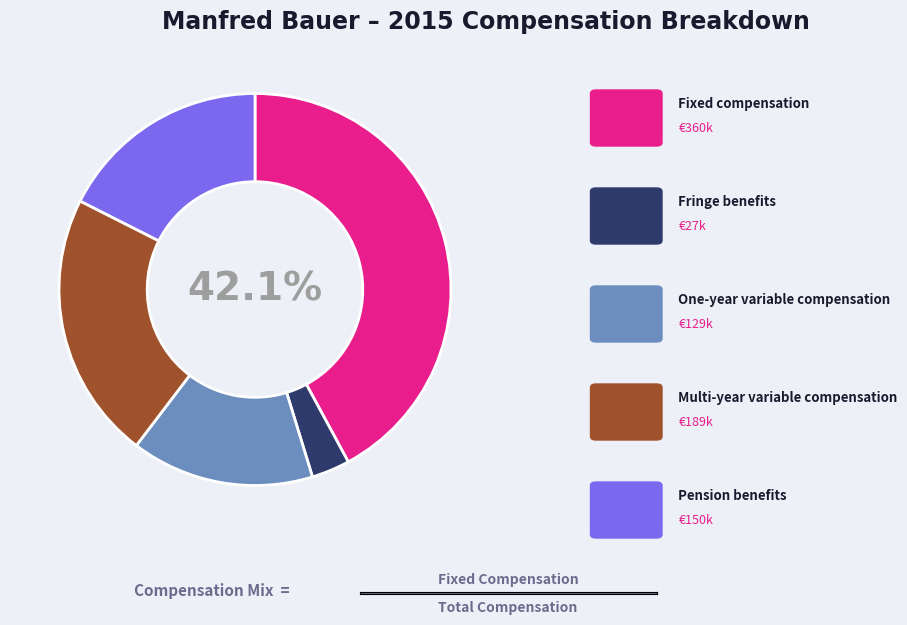

Is there any slice that represents more than half of the pie?

No